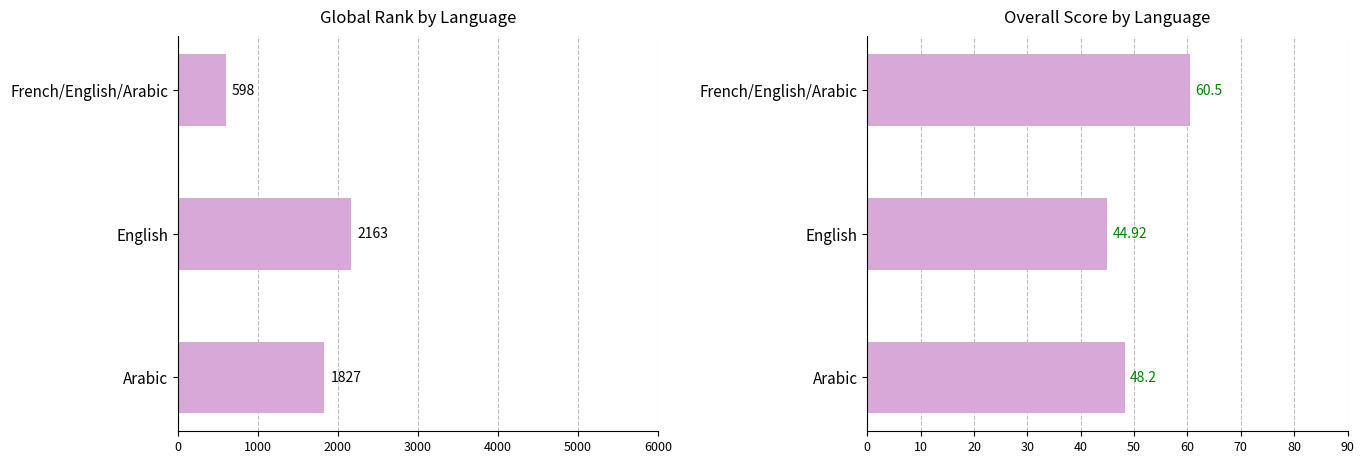

Rank the series by their average value, from highest to lowest.

Global_rank, Overall